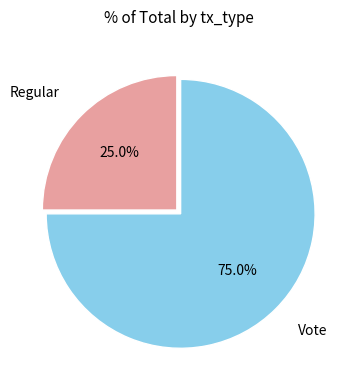

Is there a majority slice in this chart?

Yes